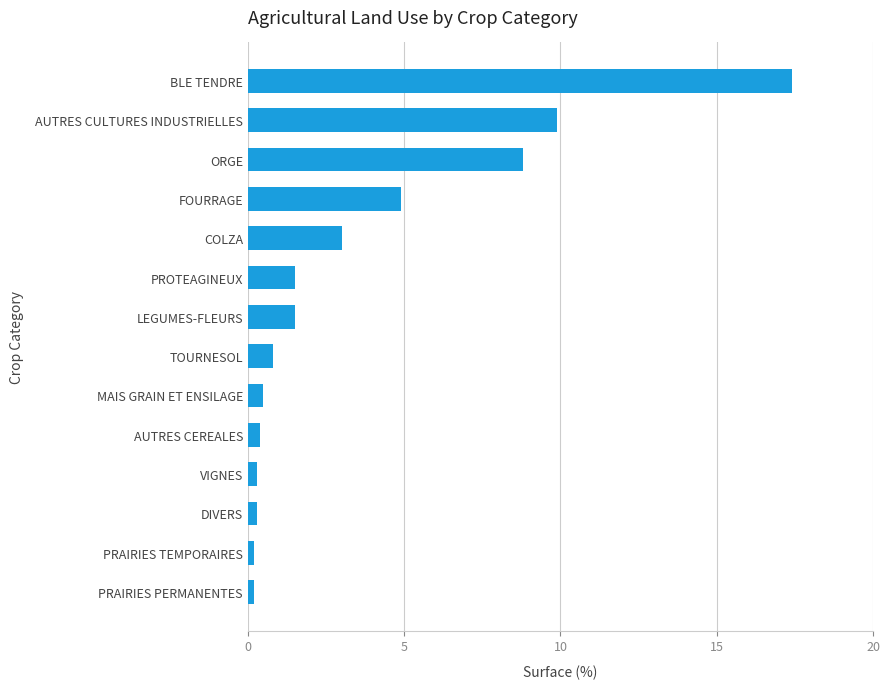

At which label is the value closest to 8?

ORGE